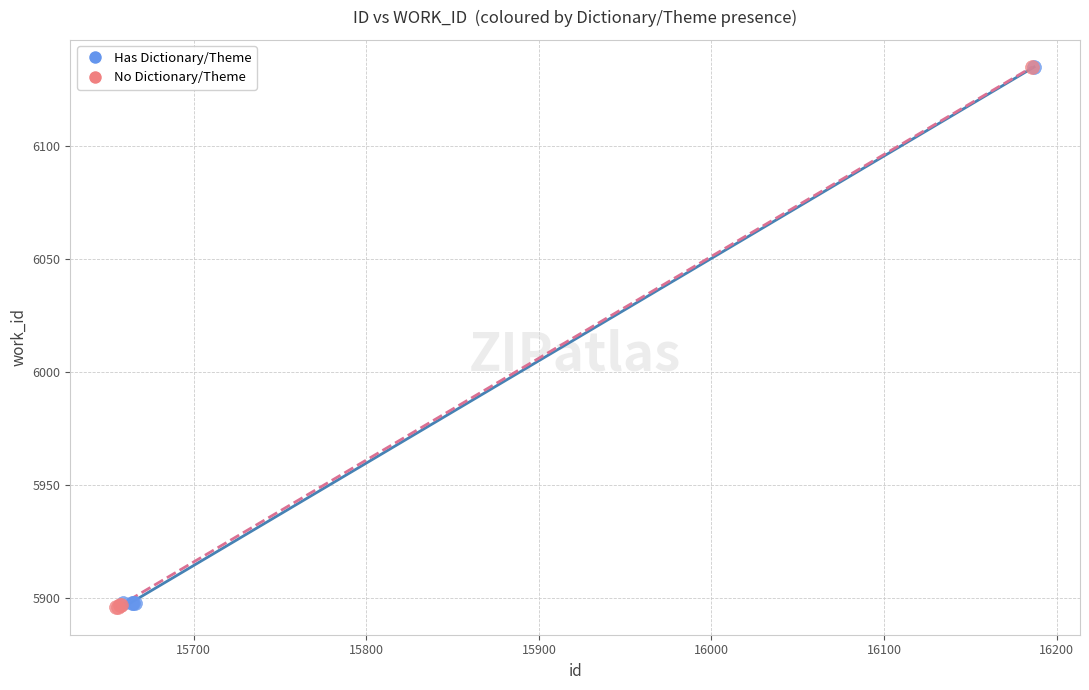

Which series has the largest Y range (max minus min)?

No Dictionary/Theme